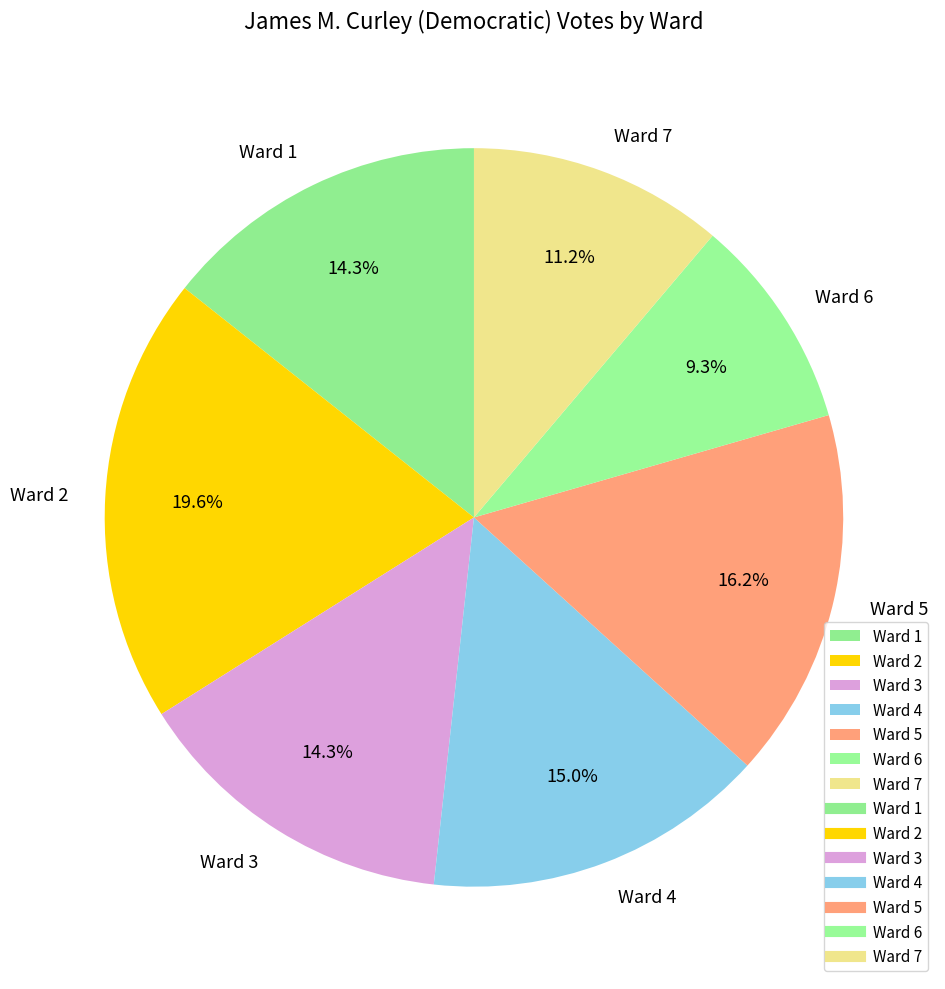

Combined, what portion of the pie is Ward 5 and Ward 2?

35.8%